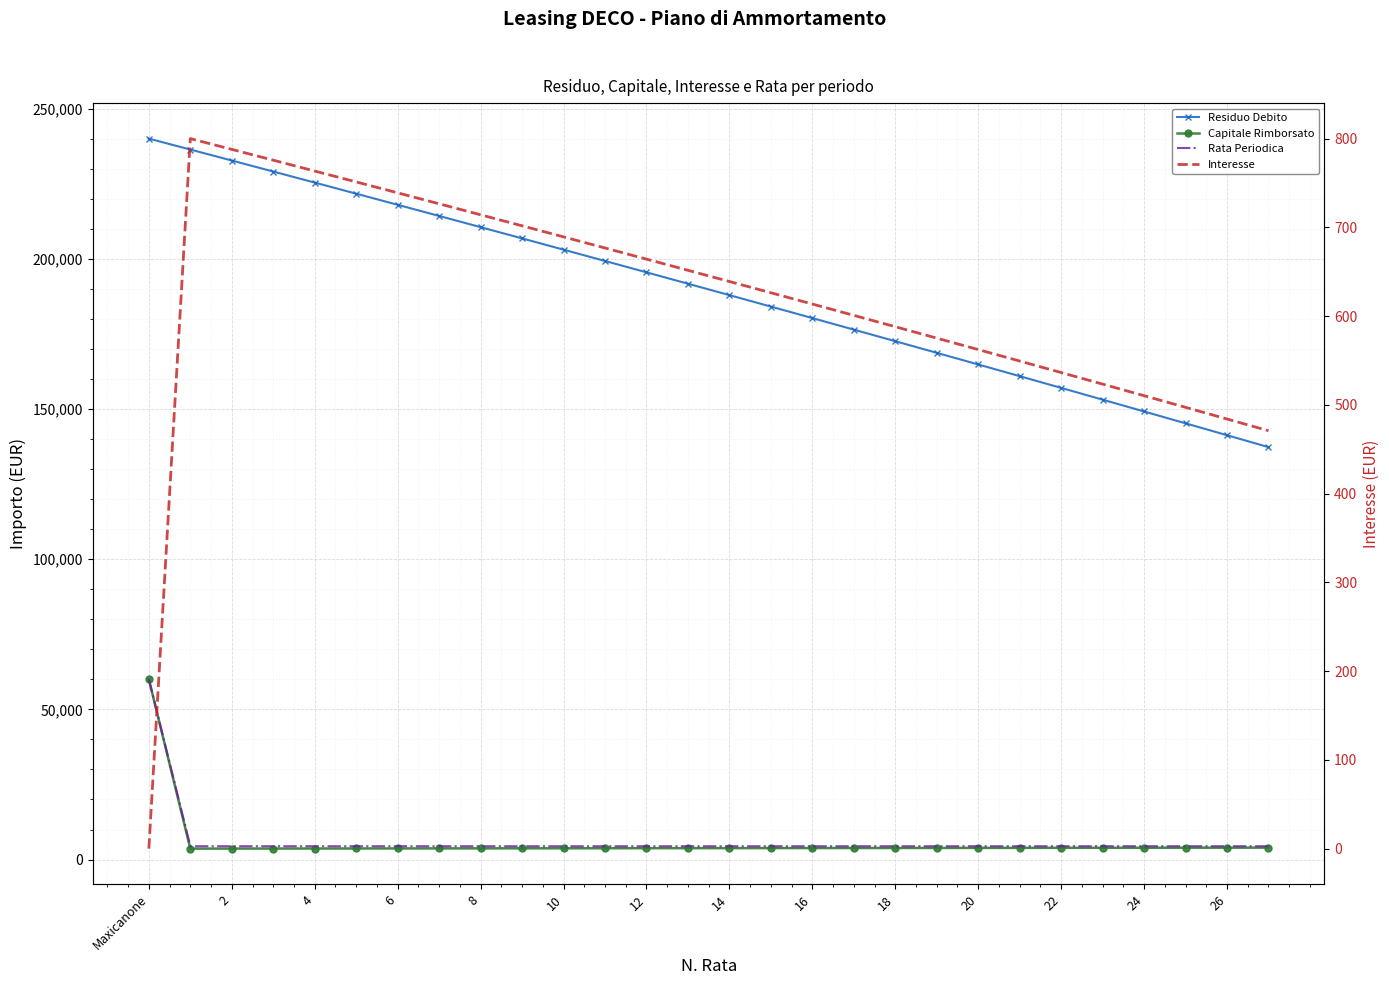

The Residuo Debito series shows 74347.7 at 21. True or false?

False